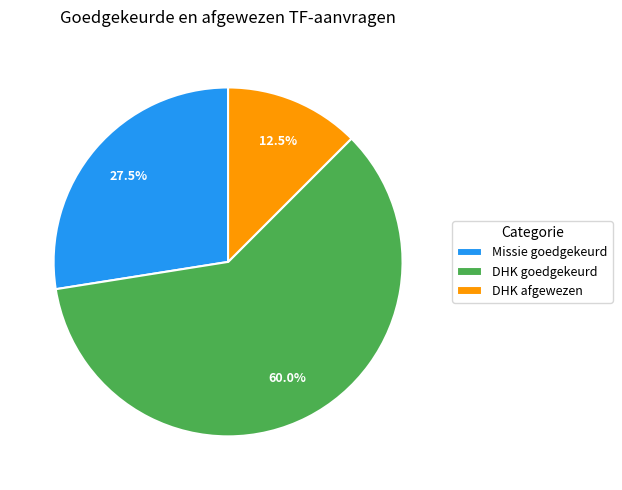

How many slices are in this pie chart?

3